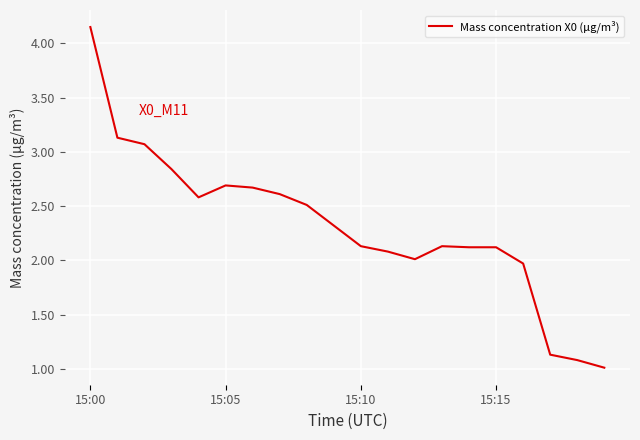

What is the minimum value shown in the chart?

1.0